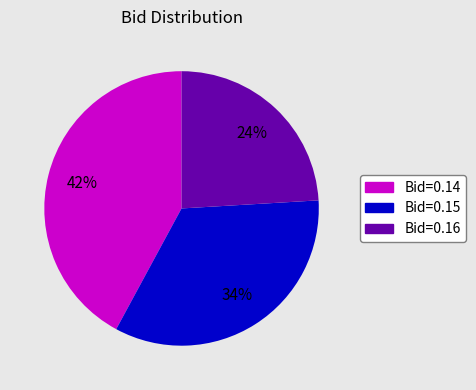

Is there any slice that represents more than half of the pie?

No